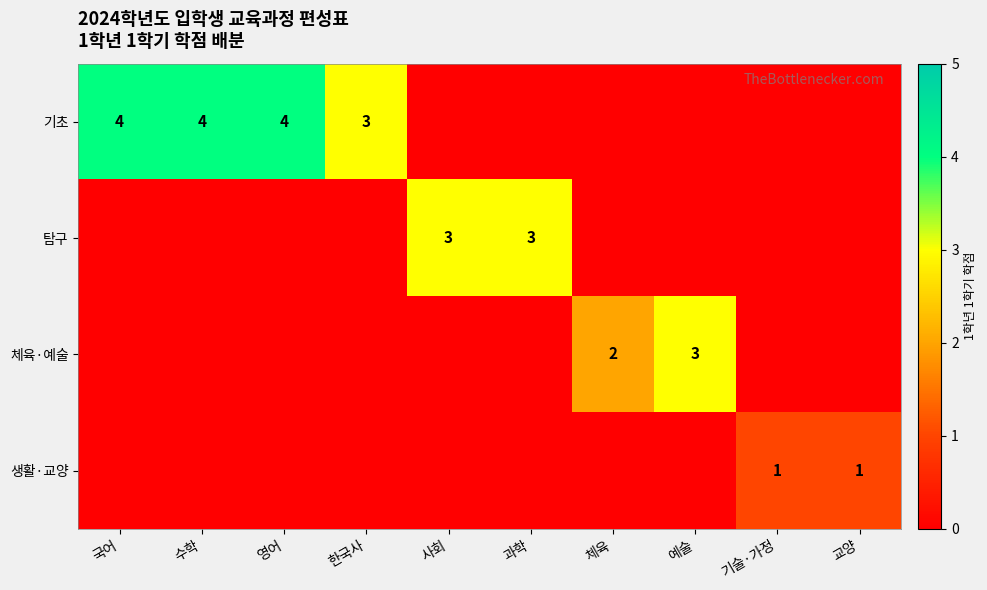

What is the total value across all series at 수학?

4